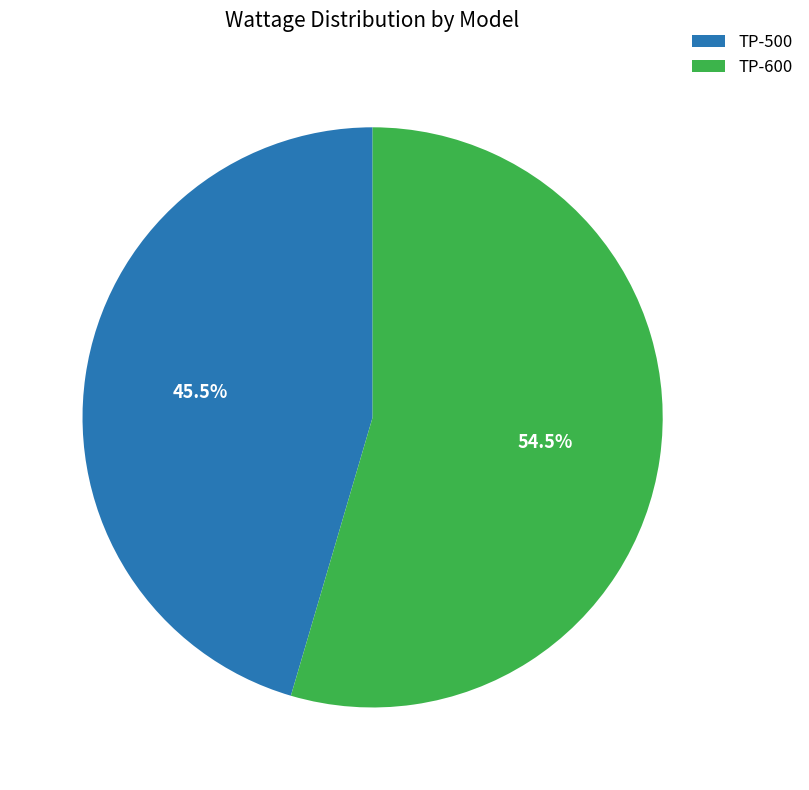

True or false: TP-500 accounts for 33% of the total.

False